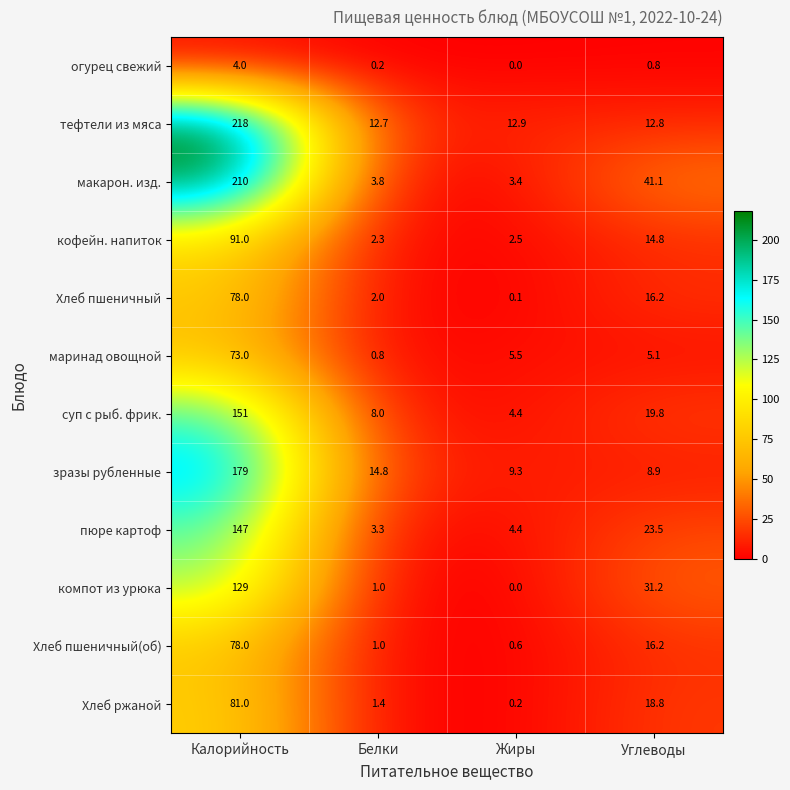

How many values in the кофейн. напиток series exceed 14?

2